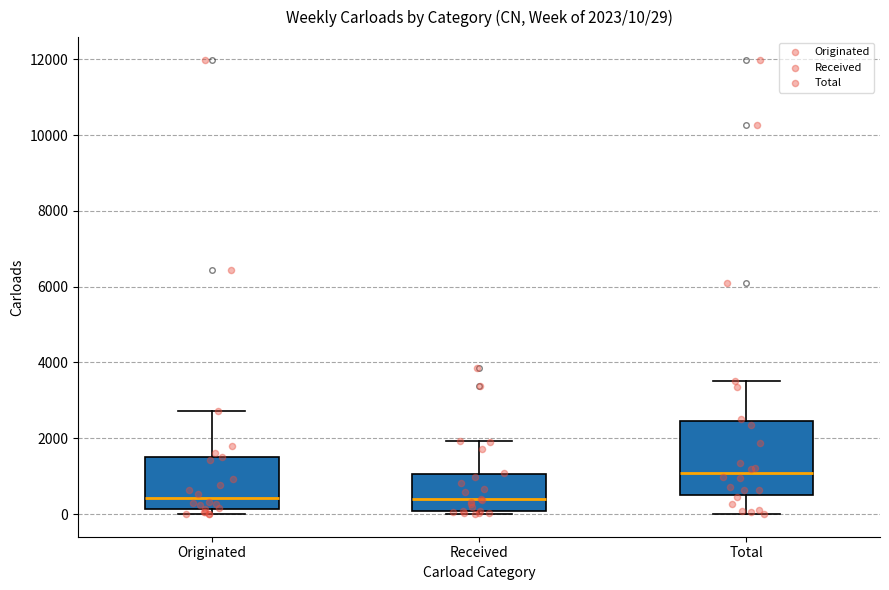

Which box's median line is the highest?

Total